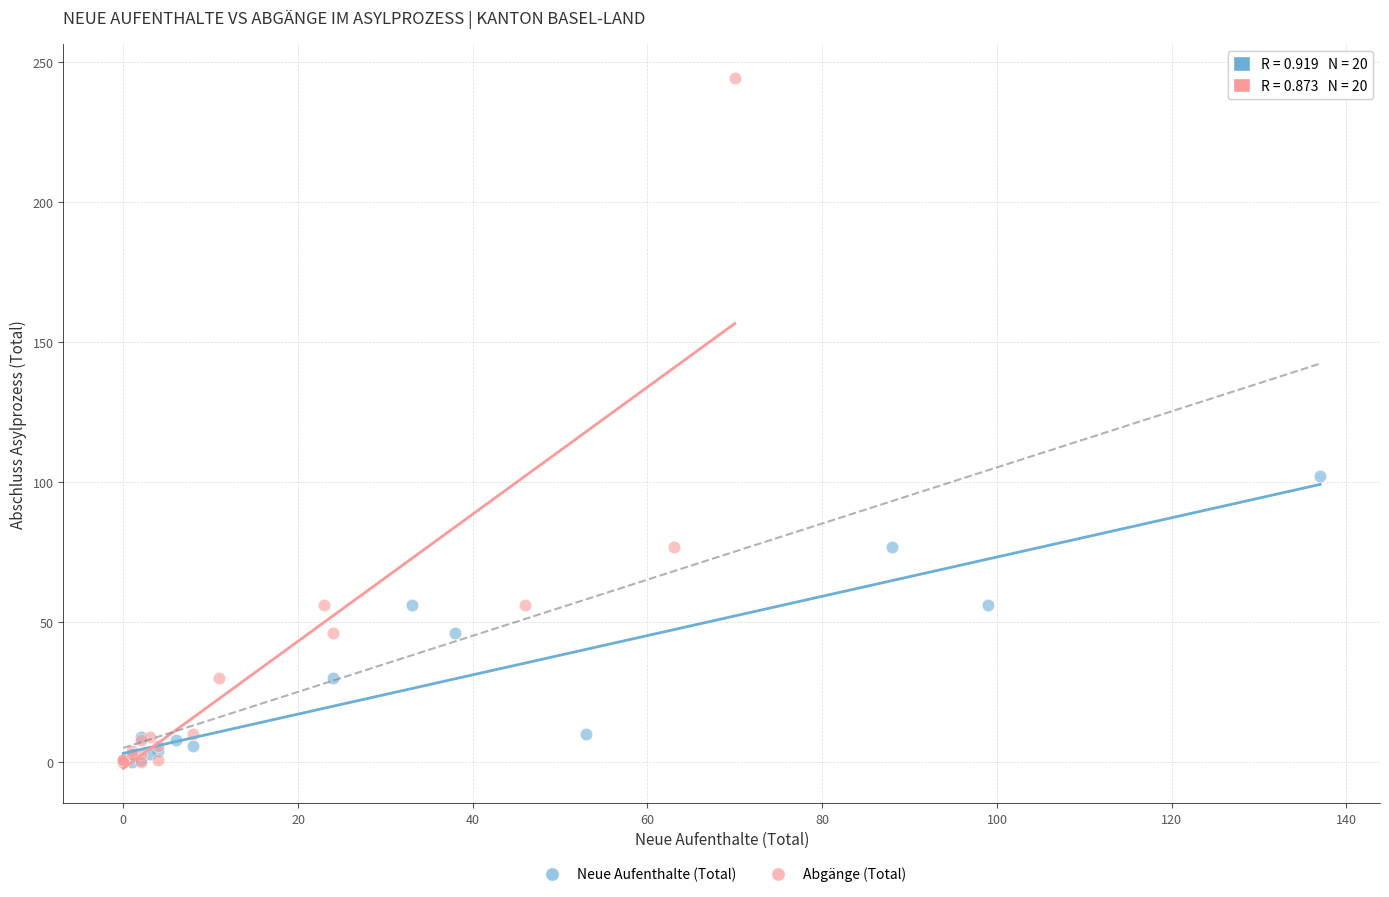

Which series contains the highest Y value?

Abgänge (Total)